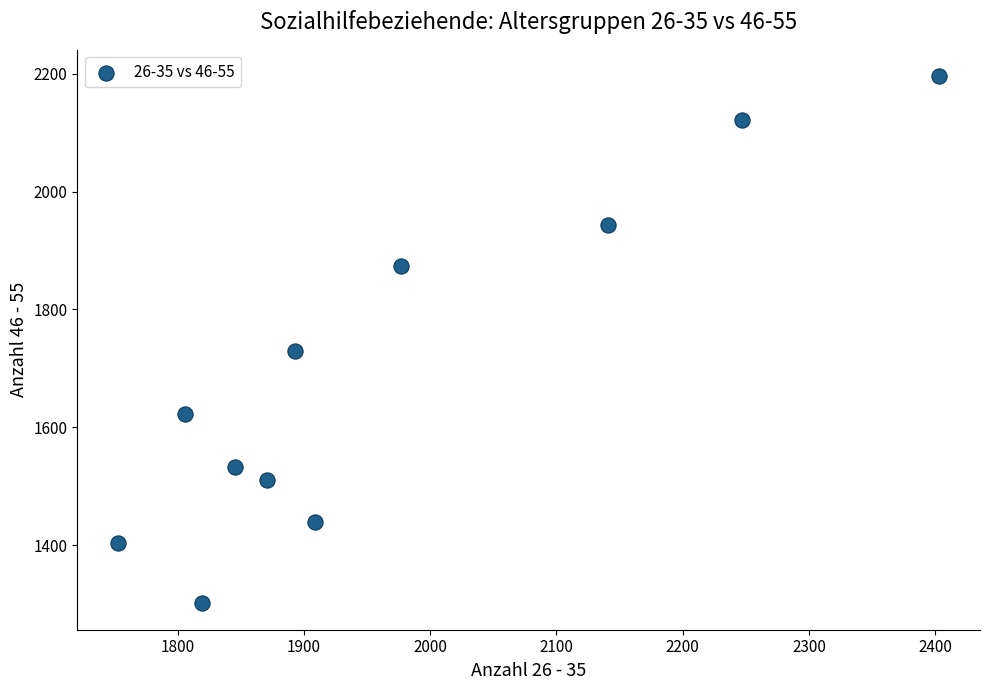

What is the average Y value?

1697